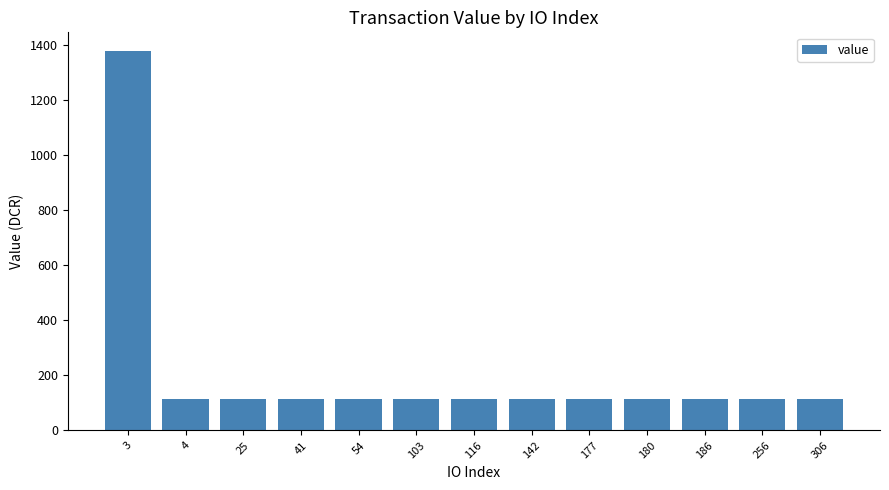

Is it true that the value at 180 is 160.5?

False